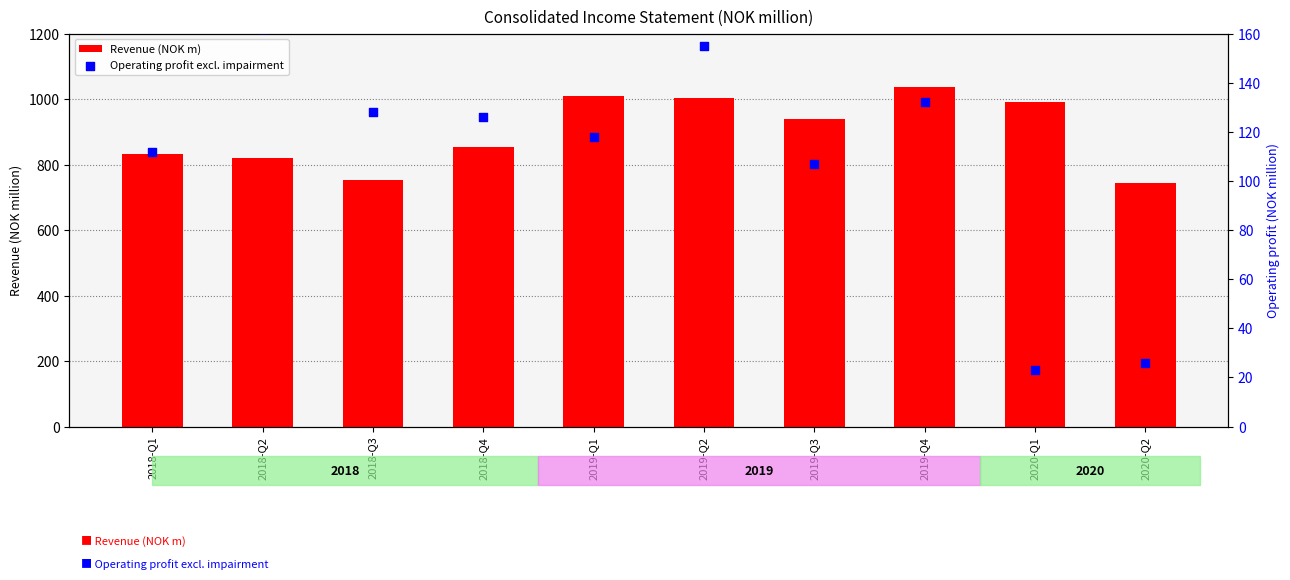

Which series reaches the minimum Y coordinate?

Operating profit excl. impairment